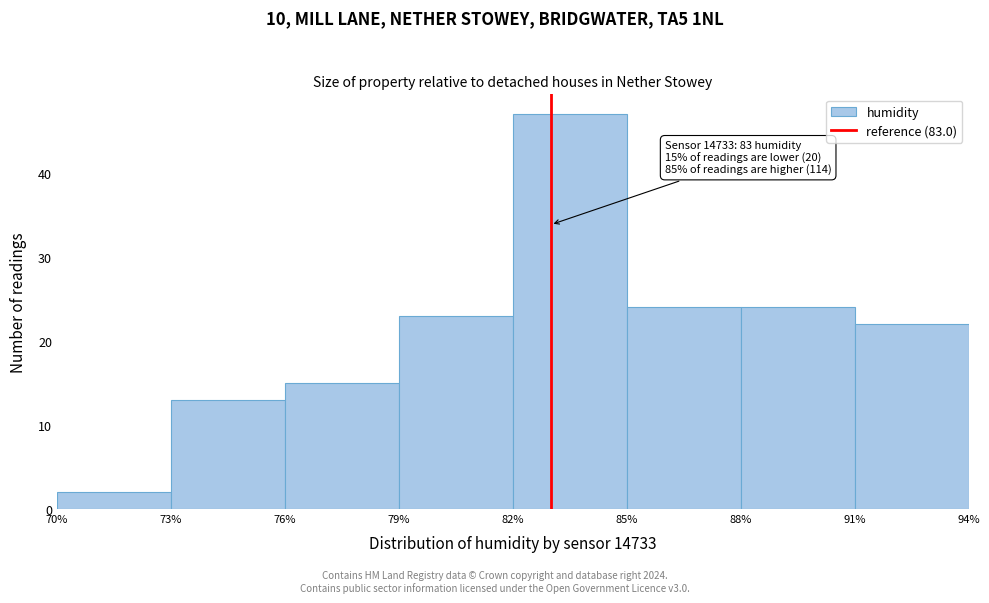

Which range on the x-axis has the tallest bar?

82% to 85%